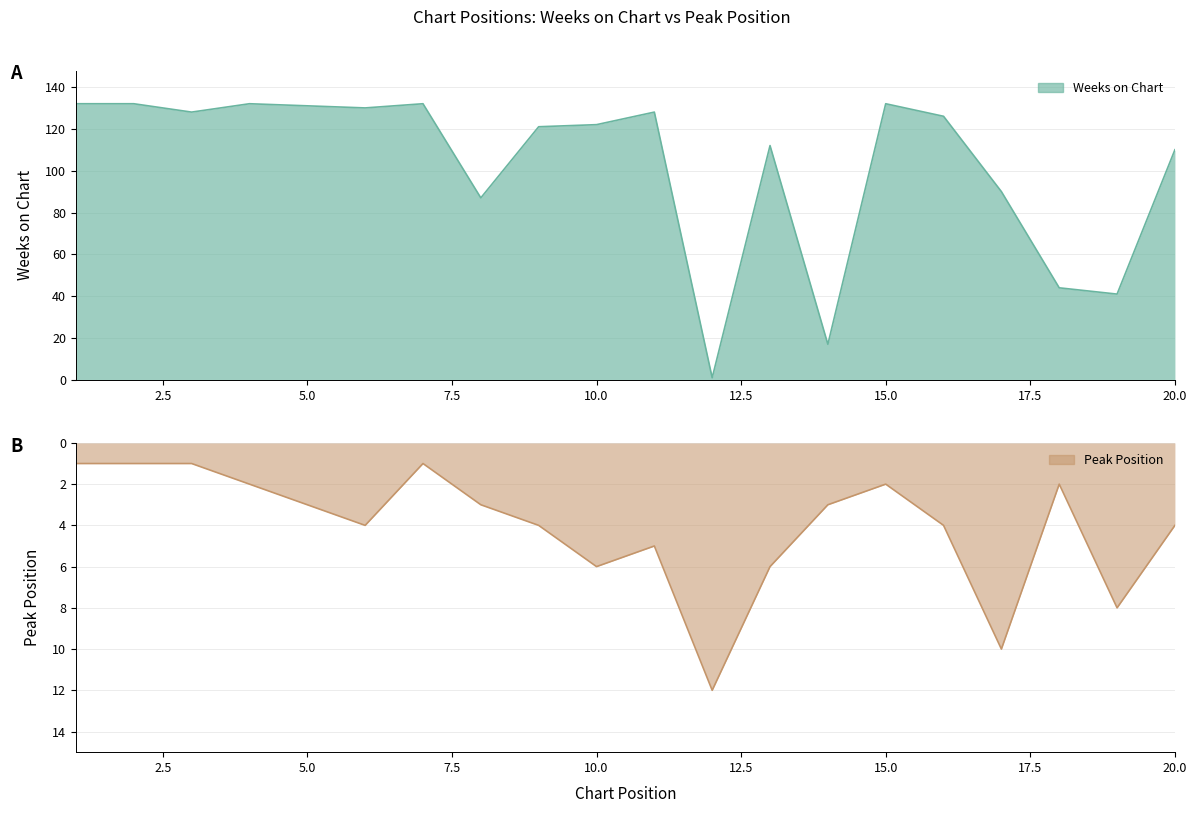

Between 2 and 19, which series saw the biggest shift?

Weeks on Chart